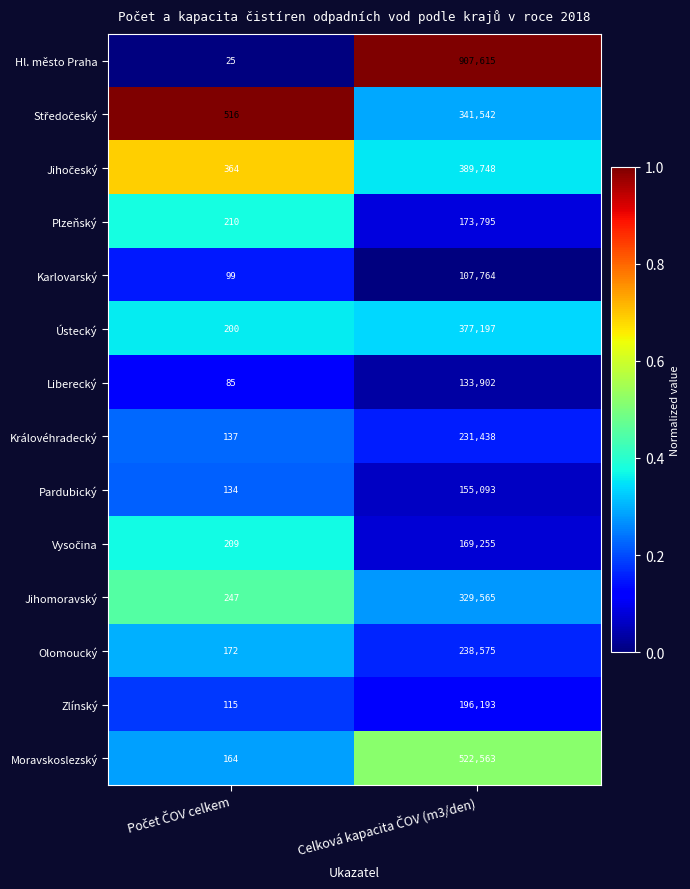

What is the difference between the maximum and minimum values in the Moravskoslezský series?

522399